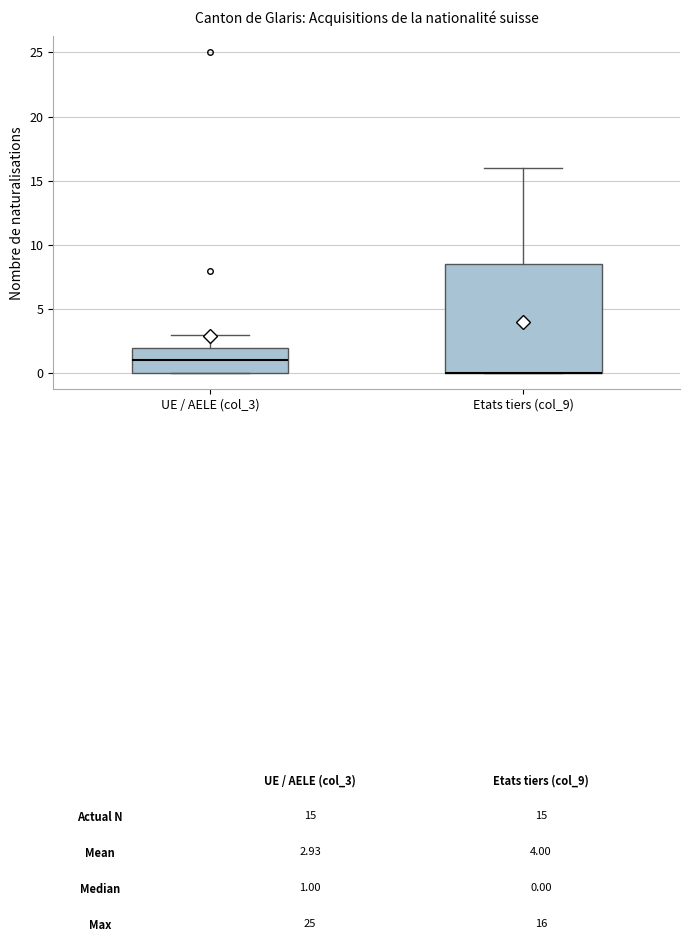

Comparing the boxes themselves (not the whiskers), which one is the tallest?

Etats tiers (col_9)